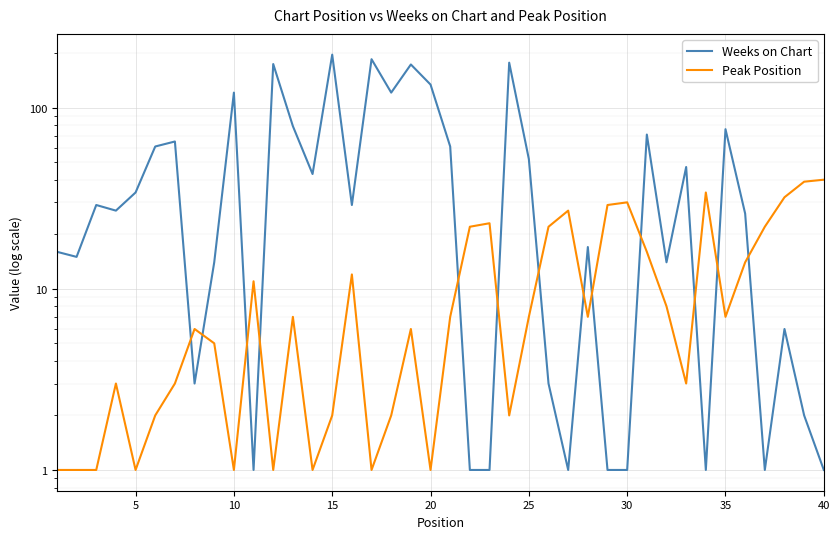

How many lines are shown in the chart?

2